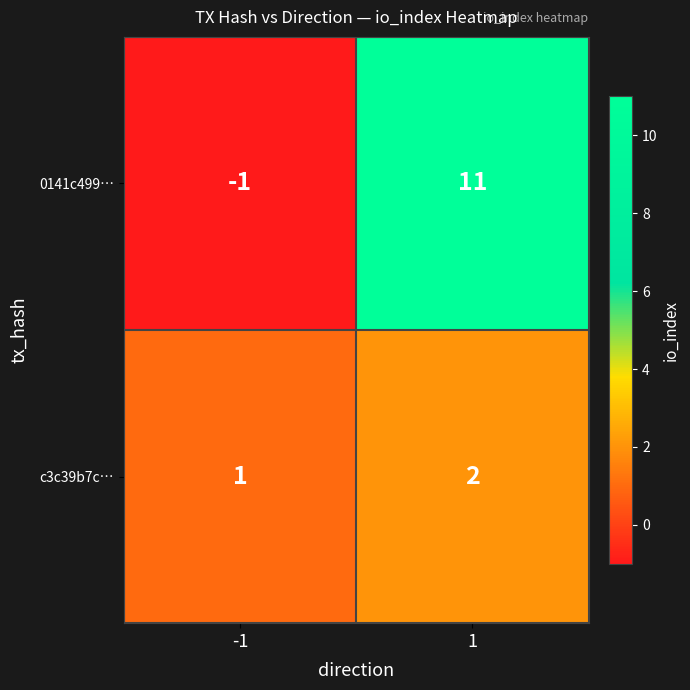

Reading left to right, extract all data points from this chart.

0141c499…: -1	11
c3c39b7c…: 1	2